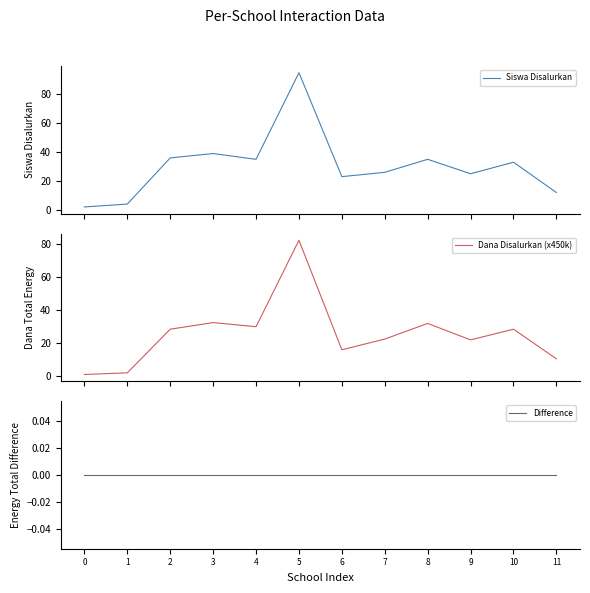

How many lines are shown in the chart?

3